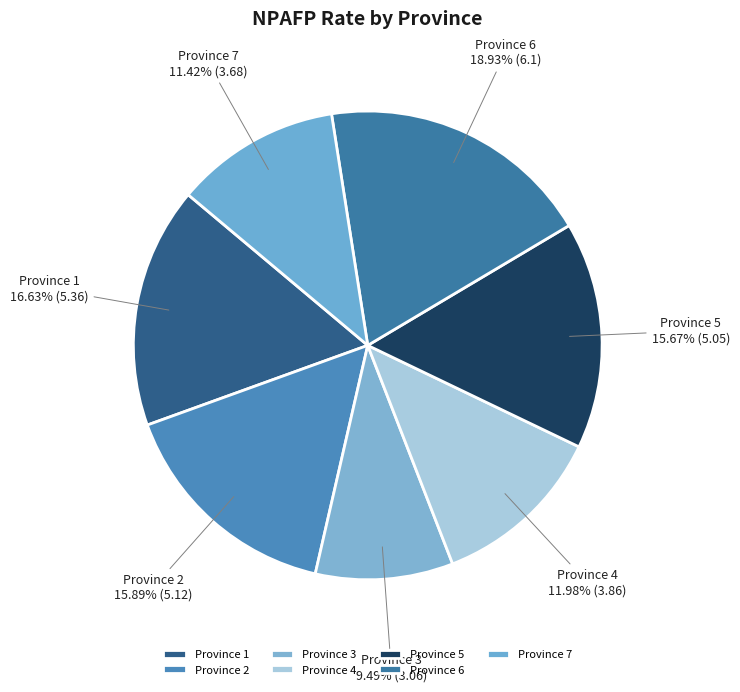

Is the sum of Province 6 and Province 3 greater than half?

No